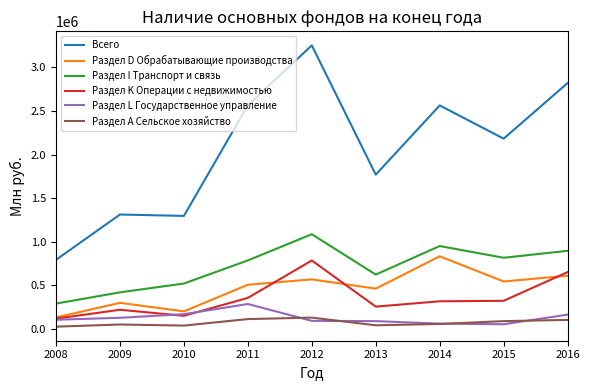

True or false: Всего and Раздел I Транспорт и связь cross at least once.

False